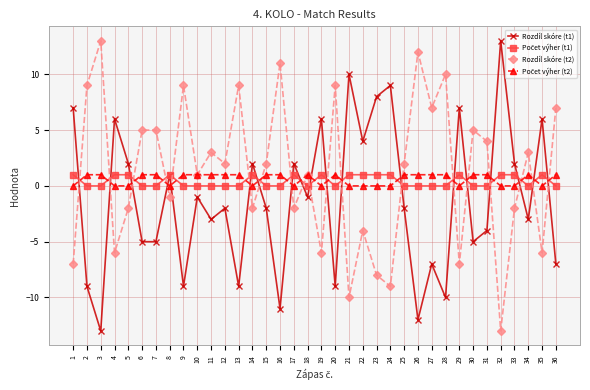

The value of Rozdíl skóre (t1) at 13 is -9. True or false?

True